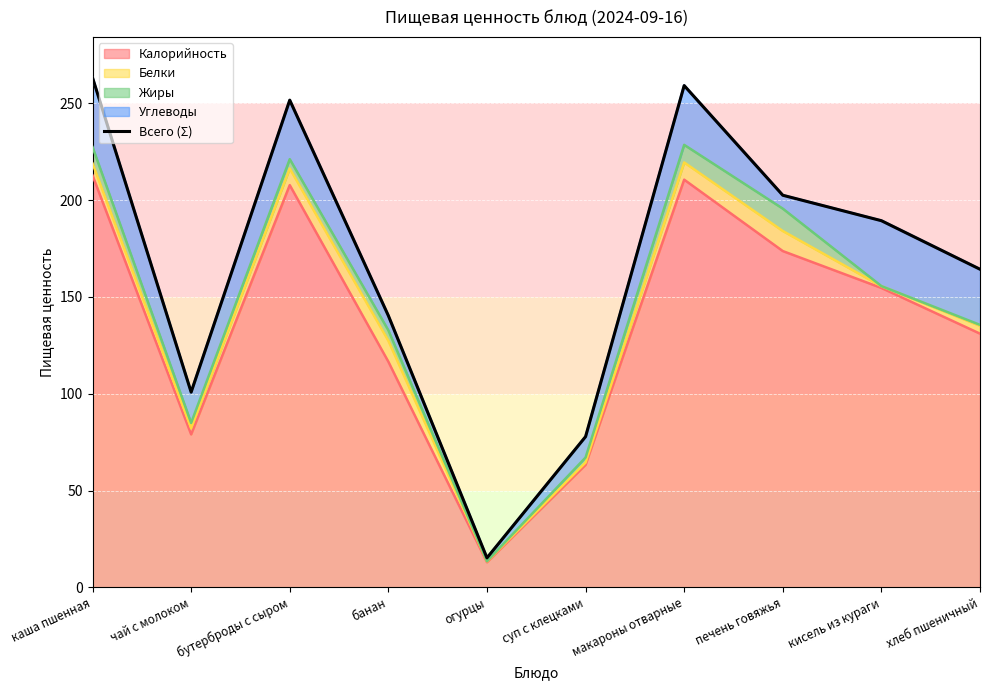

What is the value of the 8th point from the left?

202.5